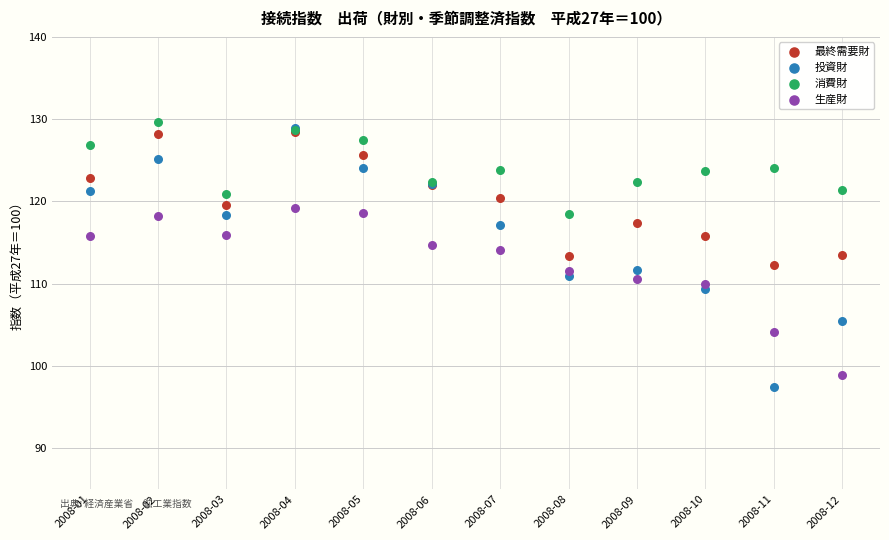

What are all the series names shown in the legend?

最終需要財, 投資財, 消費財, 生産財